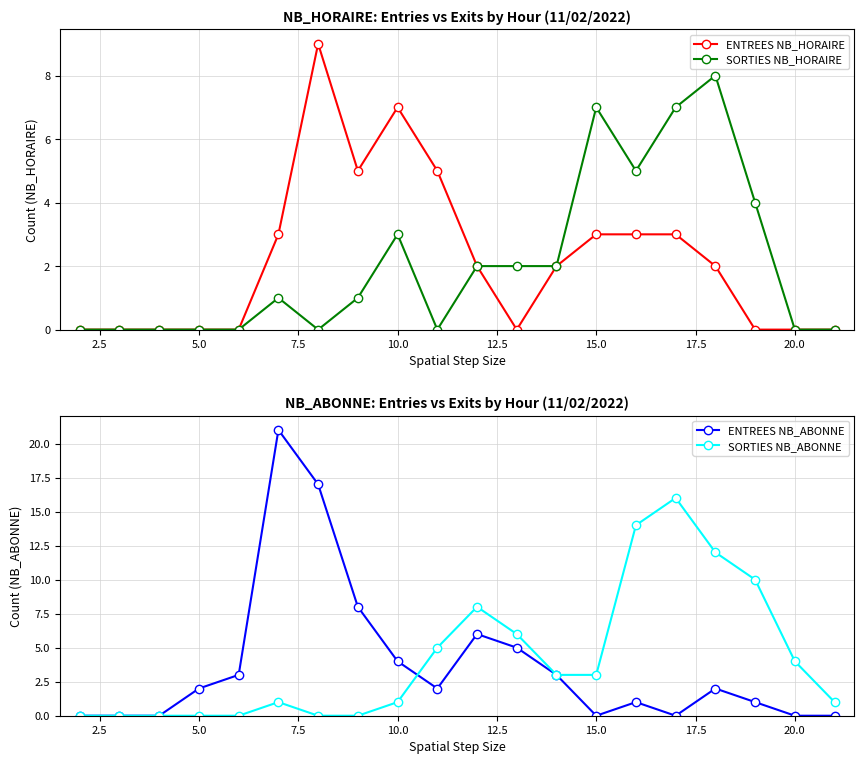

Is it true that ENTREES NB_HORAIRE equals 0 at 20.0?

True